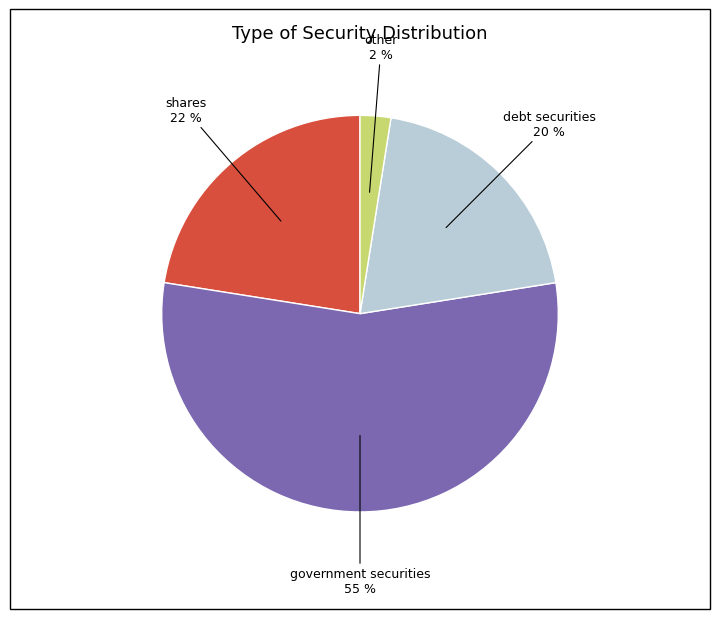

Is there any slice that represents more than half of the pie?

Yes